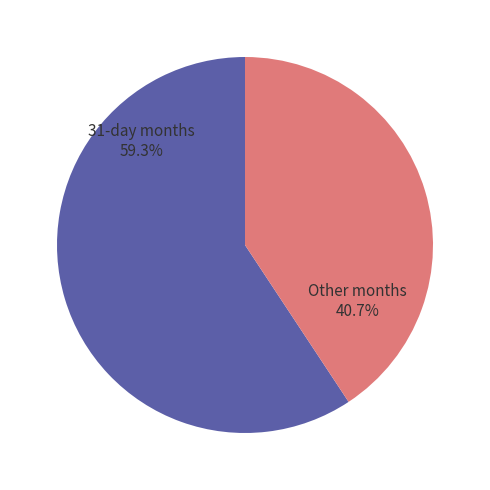

Which category has the smallest portion of the pie?

Other months